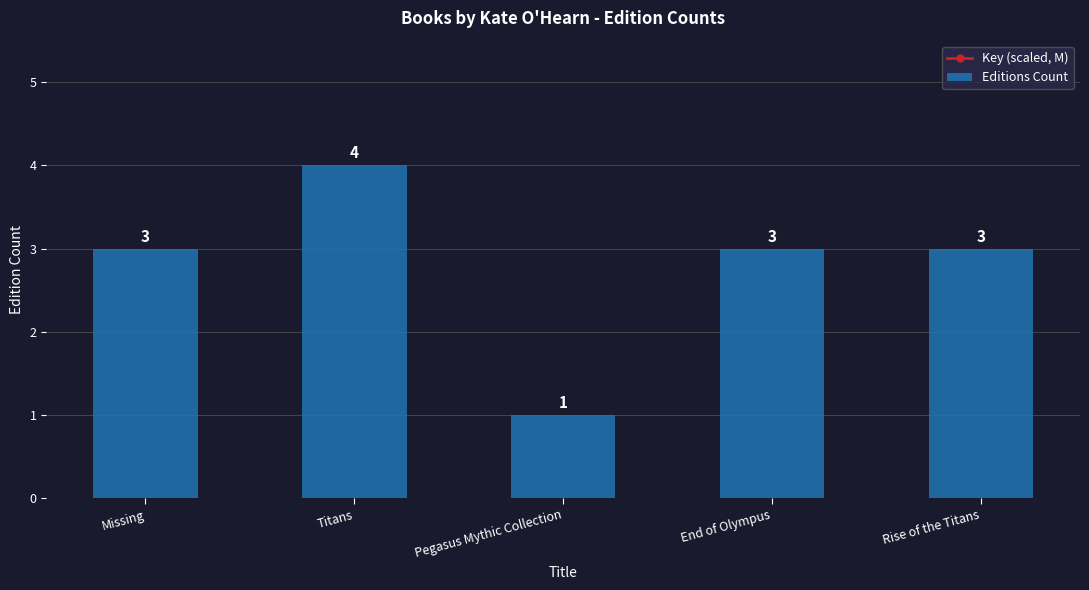

Reading left to right, extract all data points from this chart.

Key (scaled, M): 2142.5	163.6	2120.0	100.4	100.4
Editions Count: 3.0	4.0	1.0	3.0	3.0